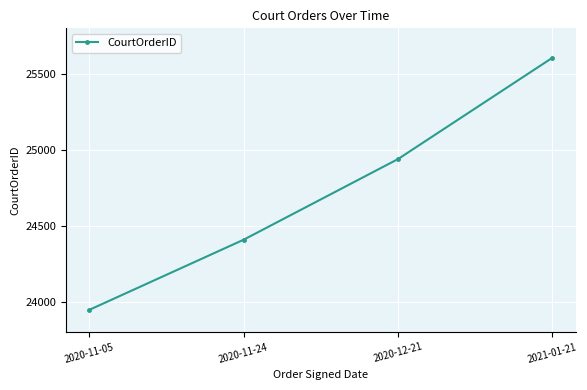

Count the number of categories in the chart.

4